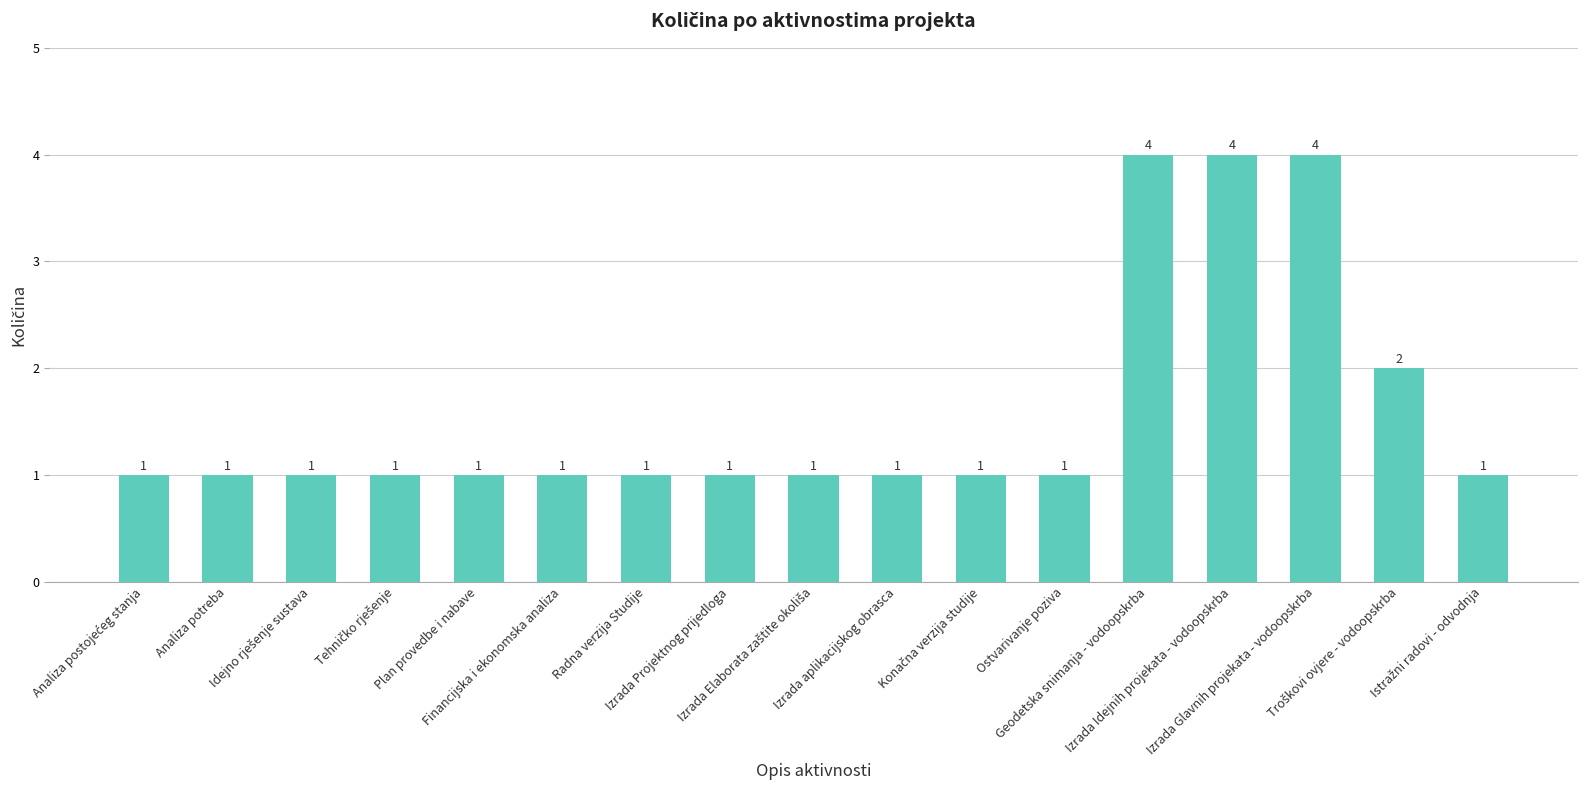

What is the value of the 7th bar from the left?

1